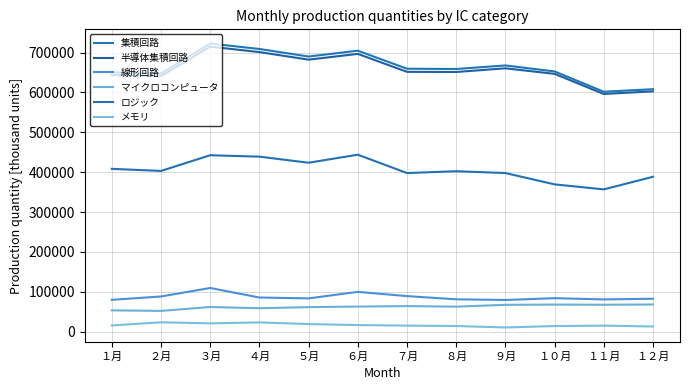

What is the value of the ロジック point at the 3rd from the left?

442540